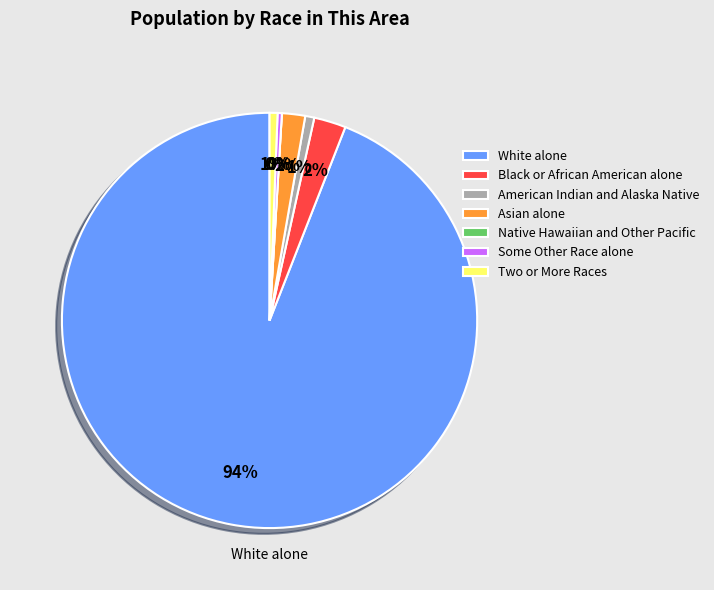

What is the largest slice in the pie chart?

White alone